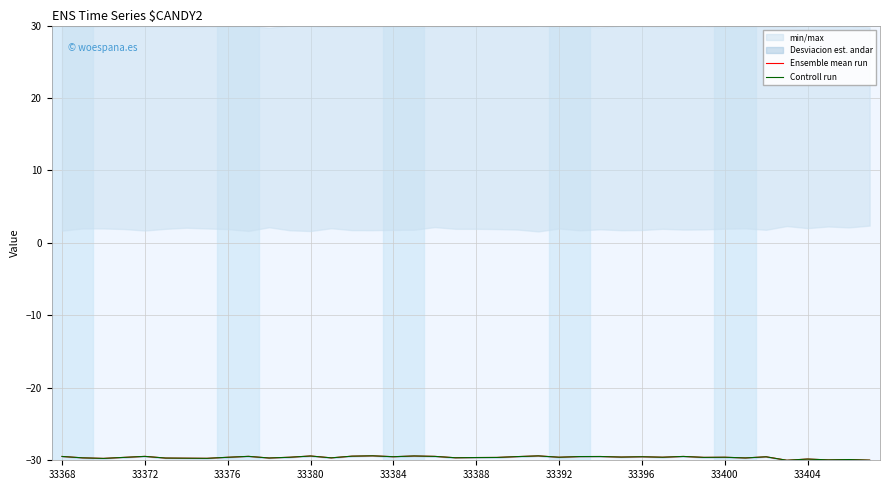

What is the sum of the Controll run values at 21 and 15?

-59.0